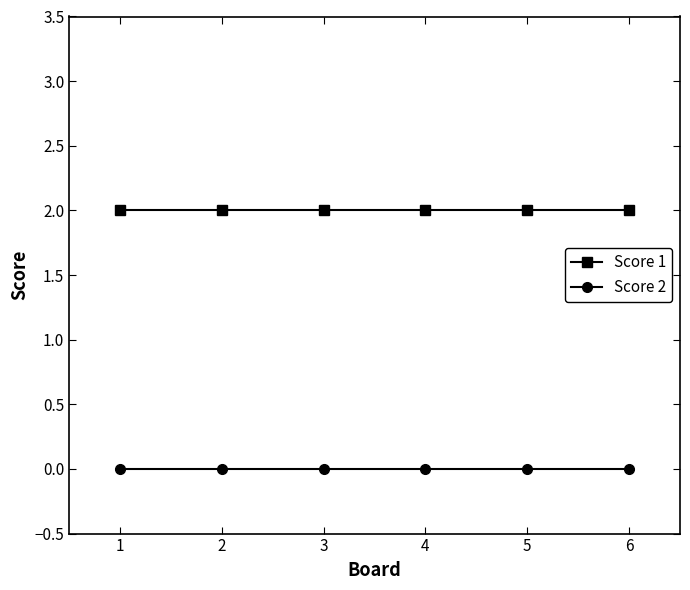

List the series in order of their overall mean, highest first.

Score 1, Score 2